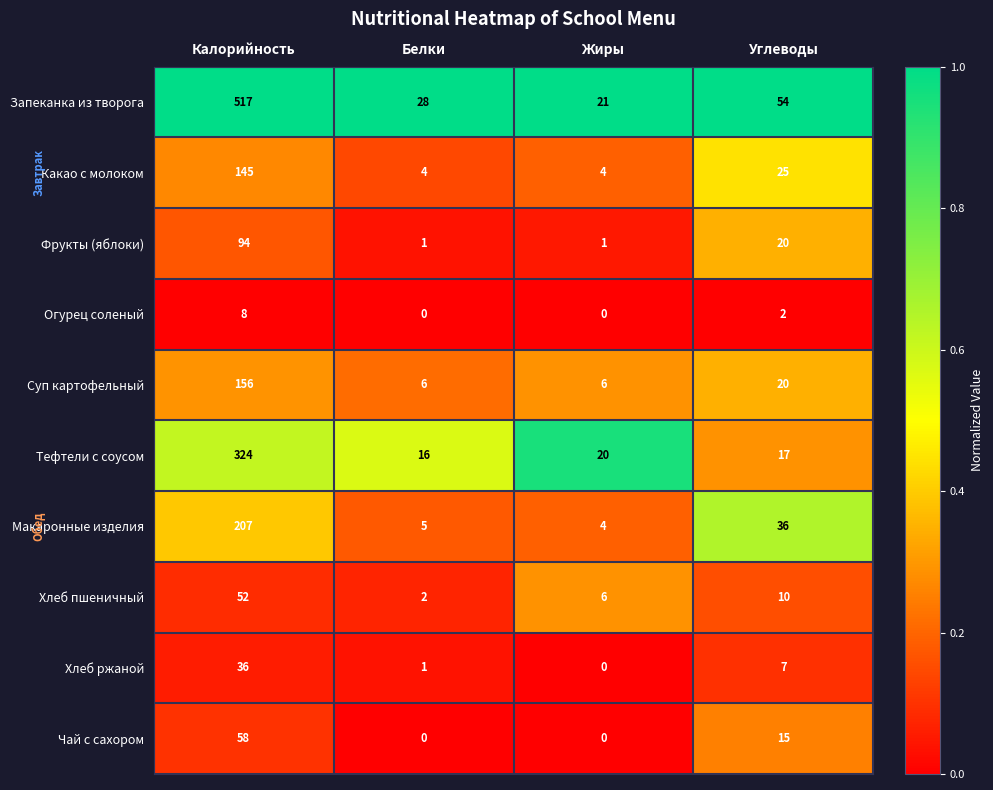

The value of Чай с сахором at Жиры is 0. True or false?

True